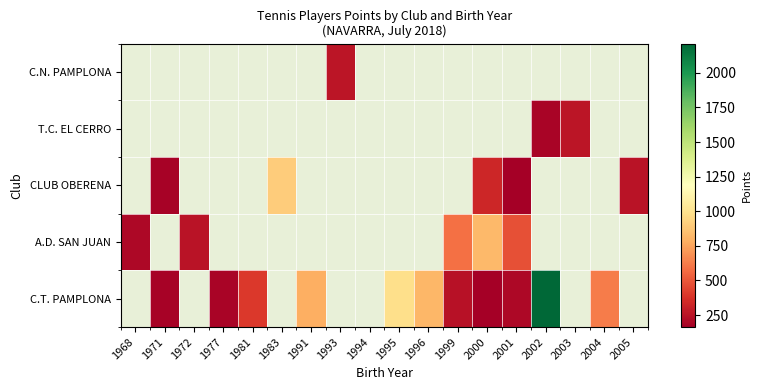

Between 1991 and 2004, which series saw the biggest shift?

C.T. PAMPLONA